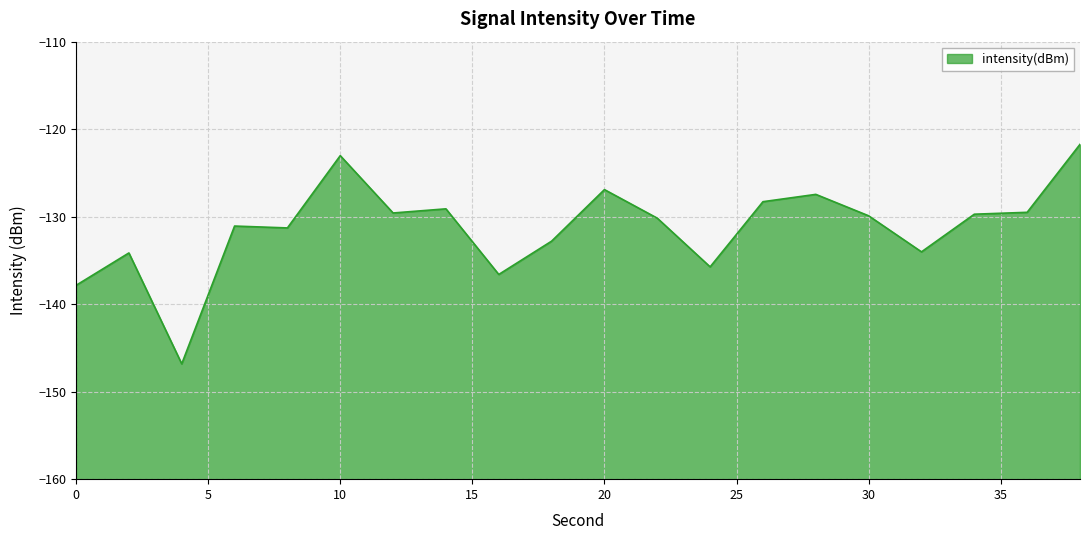

Rank the categories by value from lowest to highest.

4, 0, 16, 24, 2, 32, 18, 8, 6, 22, 30, 34, 12, 36, 14, 26, 28, 20, 10, 38